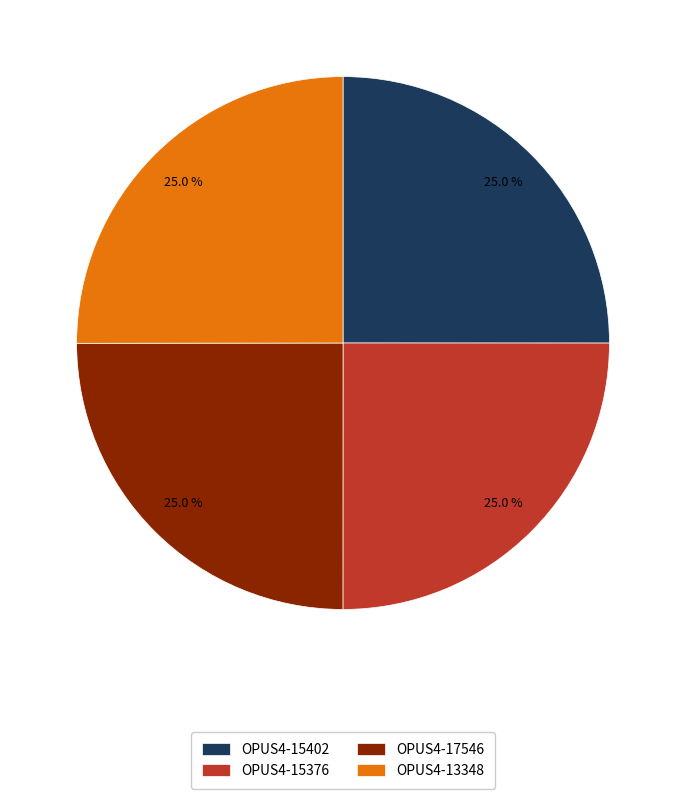

True or false: OPUS4-15402 accounts for 25% of the total.

True